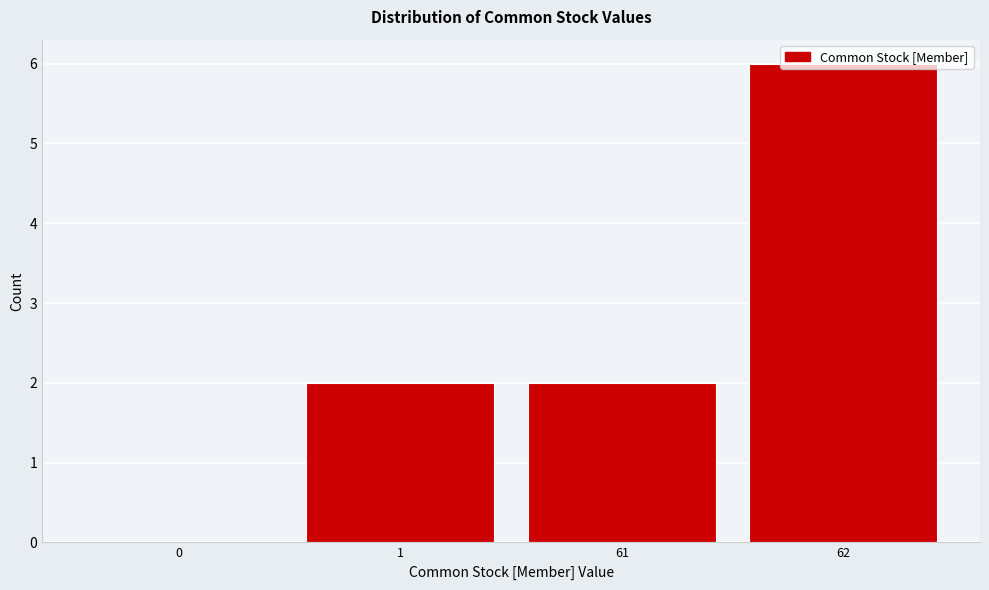

What is the sum of all values?

10